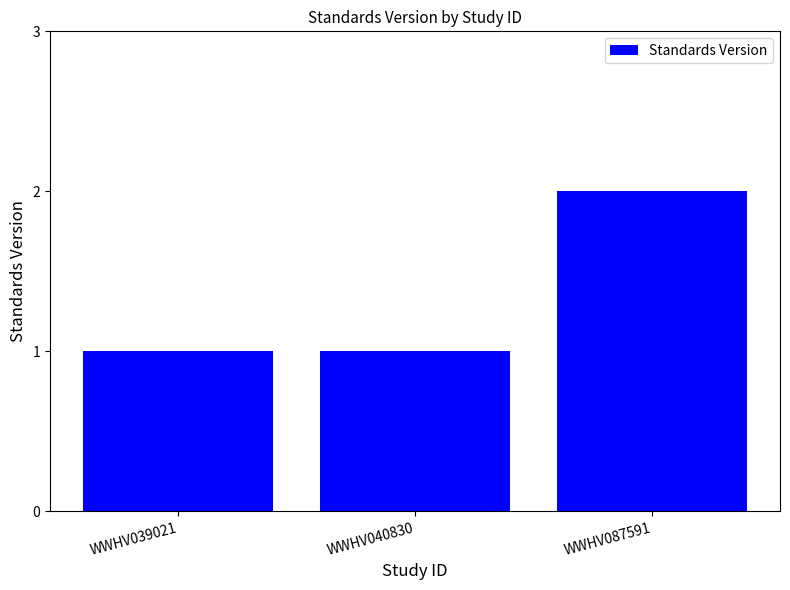

What is the value of the 1st bar from the left?

1